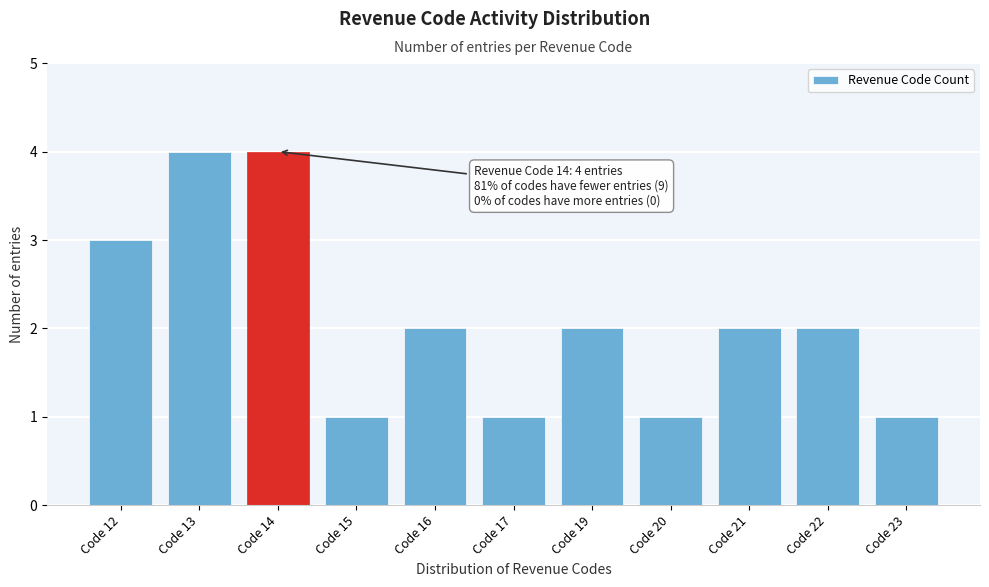

Reading right to left, list all the values displayed in this chart.

Code 23=1	Code 22=2	Code 21=2	Code 20=1	Code 19=2	Code 17=1	Code 16=2	Code 15=1	Code 14=4	Code 13=4	Code 12=3